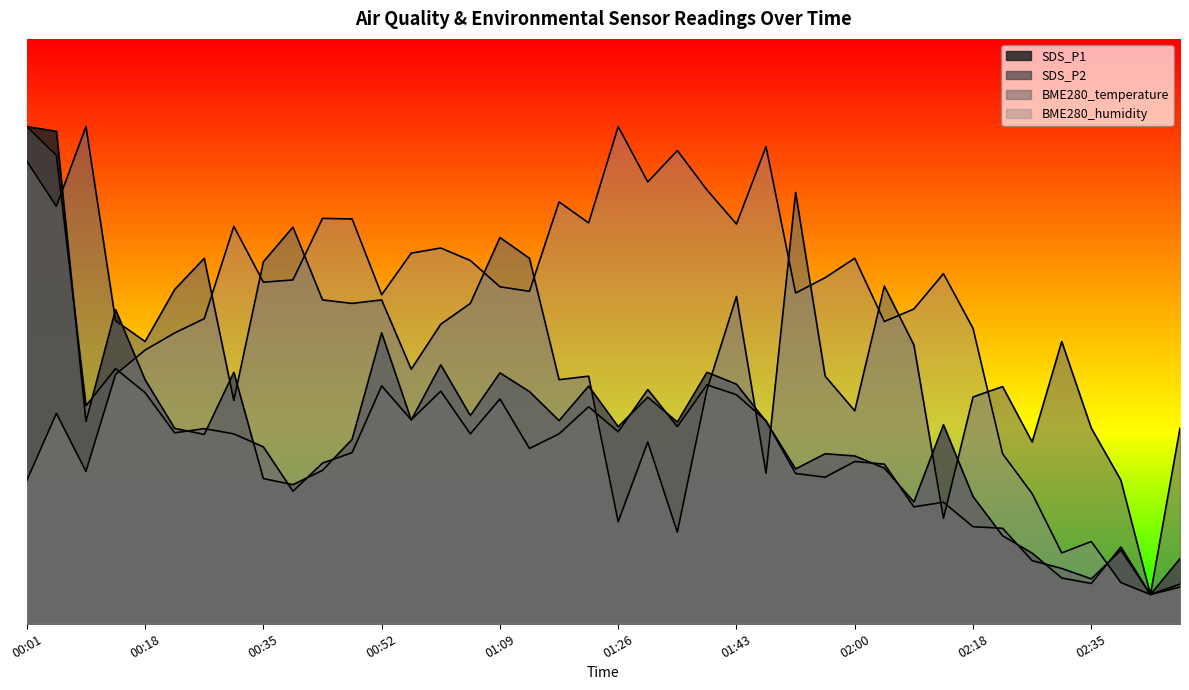

What are all the series names shown in the legend?

SDS_P1, SDS_P2, BME280_temperature, BME280_humidity